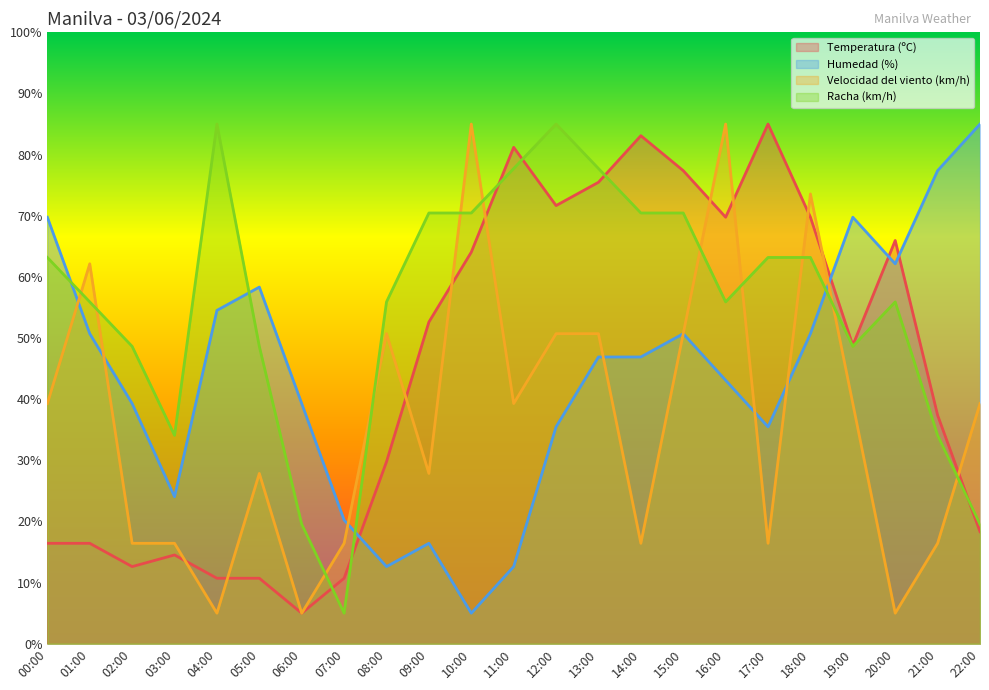

Reading right to left, list all the values displayed in this chart.

Temperatura (ºC): 22:00=18.3	21:00=37.4	20:00=66.0	19:00=48.8	18:00=69.8	17:00=85.0	16:00=69.8	15:00=77.4	14:00=83.1	13:00=75.5	12:00=71.7	11:00=81.2	10:00=64.0	09:00=52.6	08:00=29.8	07:00=10.7	06:00=5.0	05:00=10.7	04:00=10.7	03:00=14.5	02:00=12.6	01:00=16.4	00:00=16.4
Humedad (%): 22:00=85.0	21:00=77.4	20:00=62.1	19:00=69.8	18:00=50.7	17:00=35.5	16:00=43.1	15:00=50.7	14:00=46.9	13:00=46.9	12:00=35.5	11:00=12.6	10:00=5.0	09:00=16.4	08:00=12.6	07:00=20.2	06:00=39.3	05:00=58.3	04:00=54.5	03:00=24.0	02:00=39.3	01:00=50.7	00:00=69.8
Velocidad del viento (km/h): 22:00=39.3	21:00=16.4	20:00=5.0	19:00=39.3	18:00=73.6	17:00=16.4	16:00=85.0	15:00=50.7	14:00=16.4	13:00=50.7	12:00=50.7	11:00=39.3	10:00=85.0	09:00=27.9	08:00=50.7	07:00=16.4	06:00=5.0	05:00=27.9	04:00=5.0	03:00=16.4	02:00=16.4	01:00=62.1	00:00=39.3
Racha (km/h): 22:00=19.5	21:00=34.1	20:00=55.9	19:00=48.6	18:00=63.2	17:00=63.2	16:00=55.9	15:00=70.5	14:00=70.5	13:00=77.7	12:00=85.0	11:00=77.7	10:00=70.5	09:00=70.5	08:00=55.9	07:00=5.0	06:00=19.5	05:00=48.6	04:00=85.0	03:00=34.1	02:00=48.6	01:00=55.9	00:00=63.2